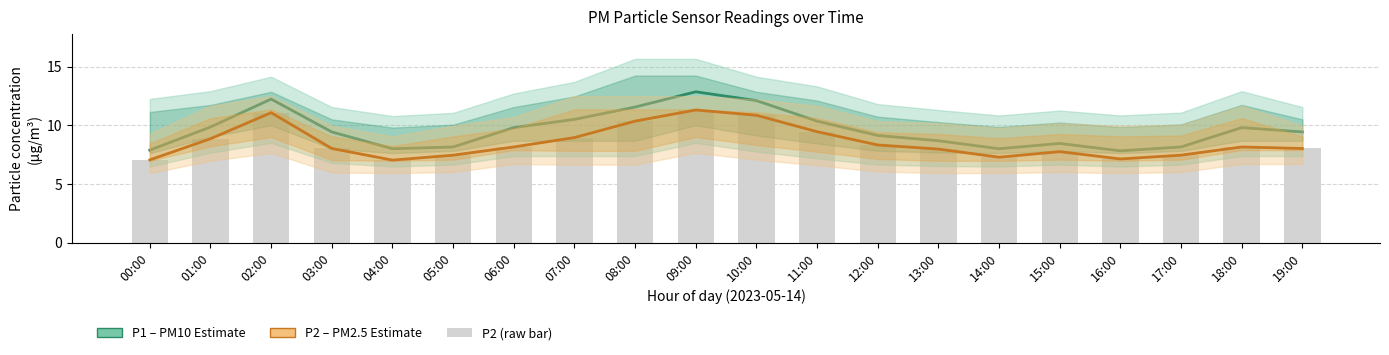

At which category is the sum across all series the highest?

09:00